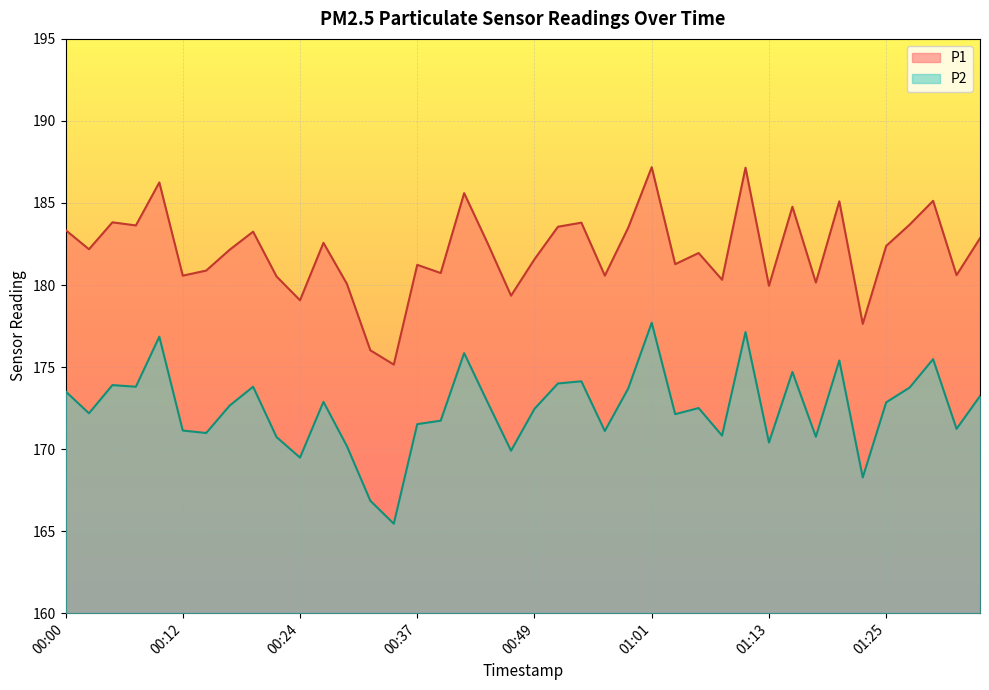

True or false: P1 and P2 intersect in this chart.

False